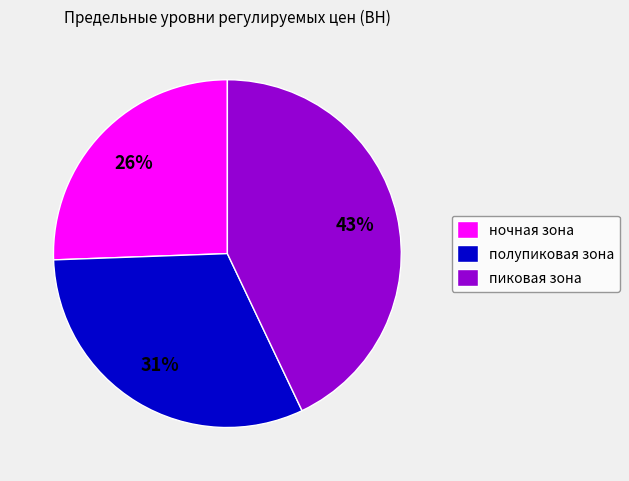

Is the sum of полупиковая зона and пиковая зона greater than half?

Yes